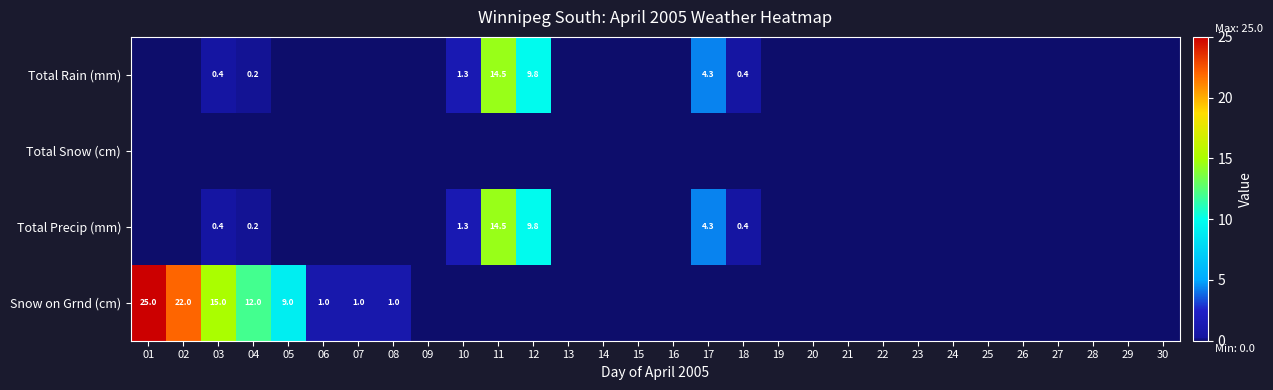

True or false: Total Rain (mm) has a value of 1.3 at 10.

True